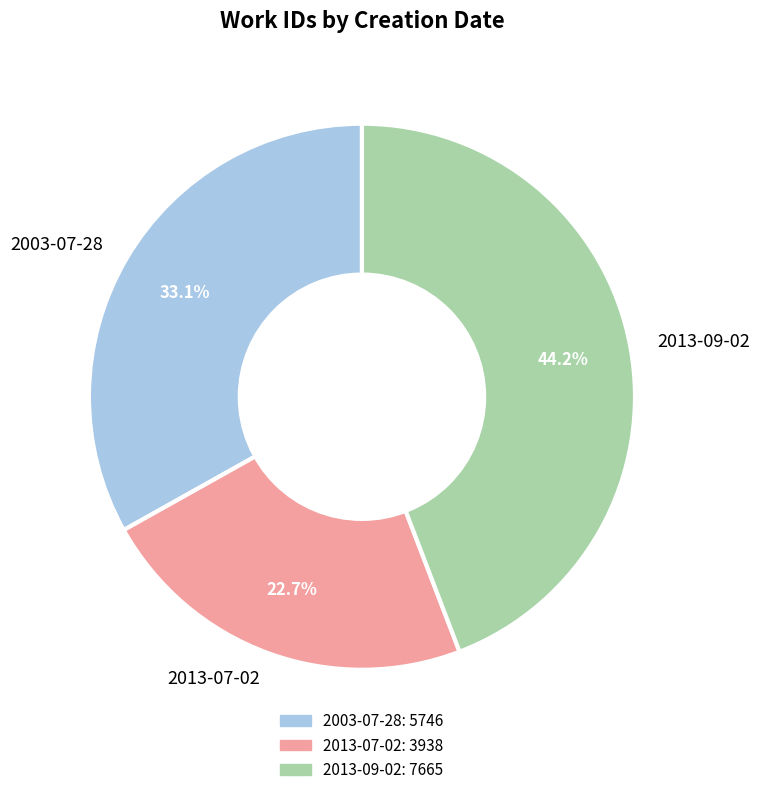

To the nearest percent, what portion does 2003-07-28 represent?

33%